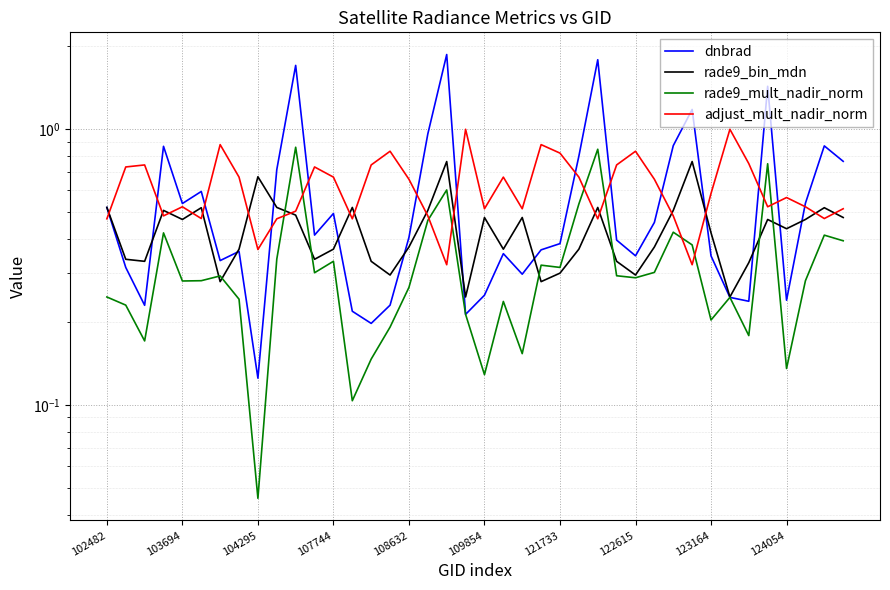

List the series in order of their peak value, highest first.

dnbrad, adjust_mult_nadir_norm, rade9_mult_nadir_norm, rade9_bin_mdn